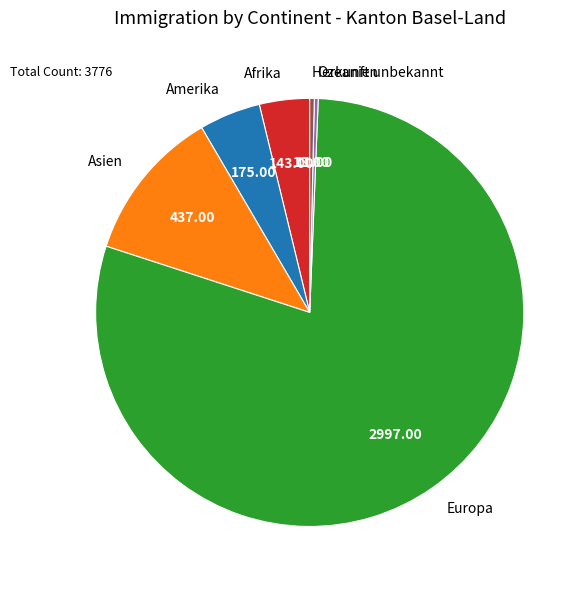

Is the sum of Ozeanien and Afrika greater than half?

No